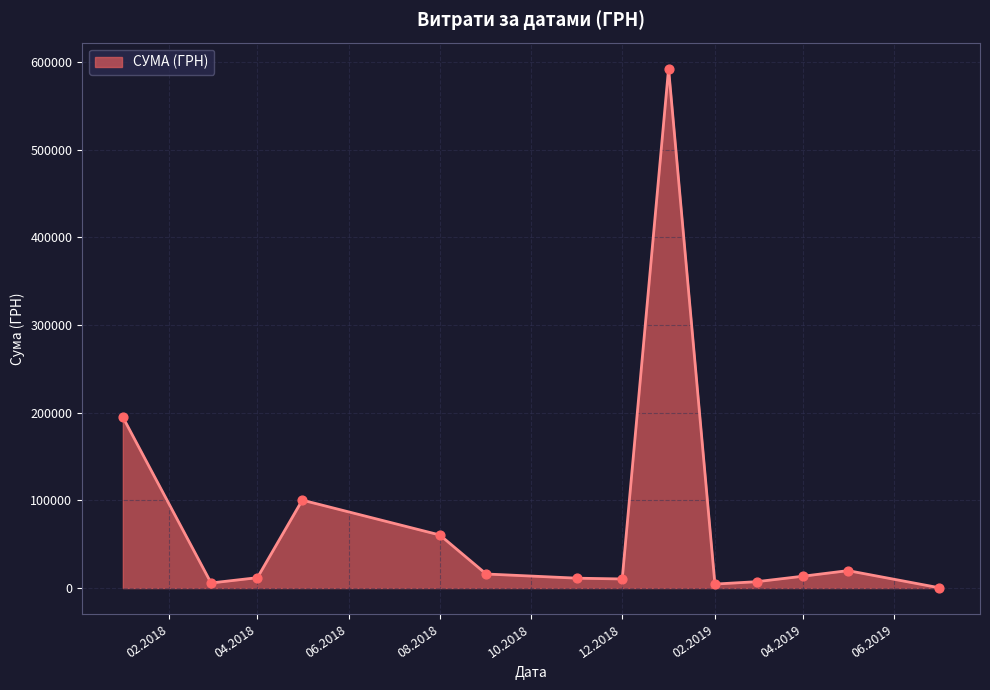

What is the maximum value shown in the chart?

592556.2